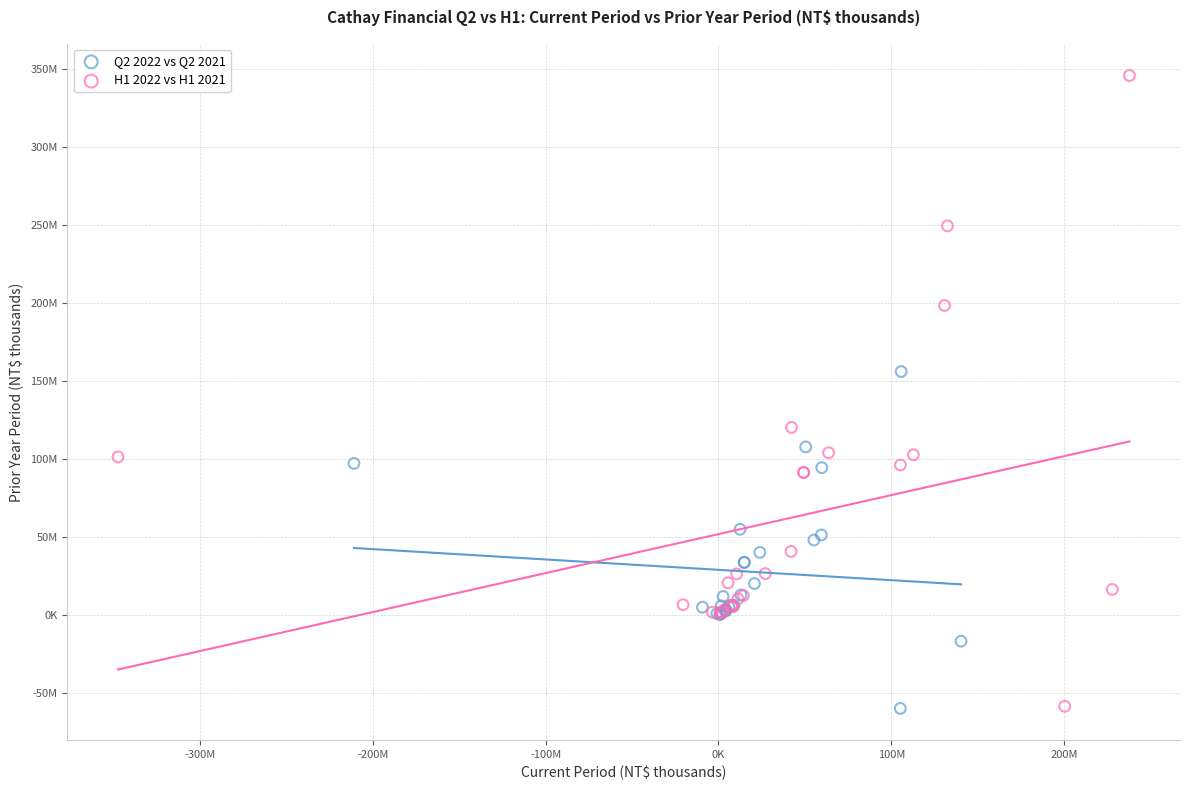

What are all the series names shown in the legend?

Q2 2022 vs Q2 2021, H1 2022 vs H1 2021